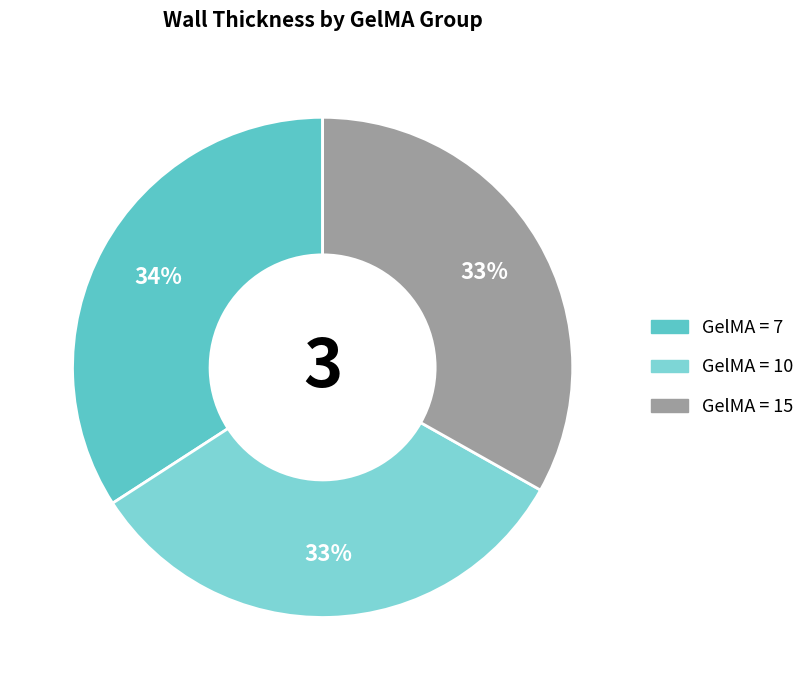

Count the number of slices in the pie.

3